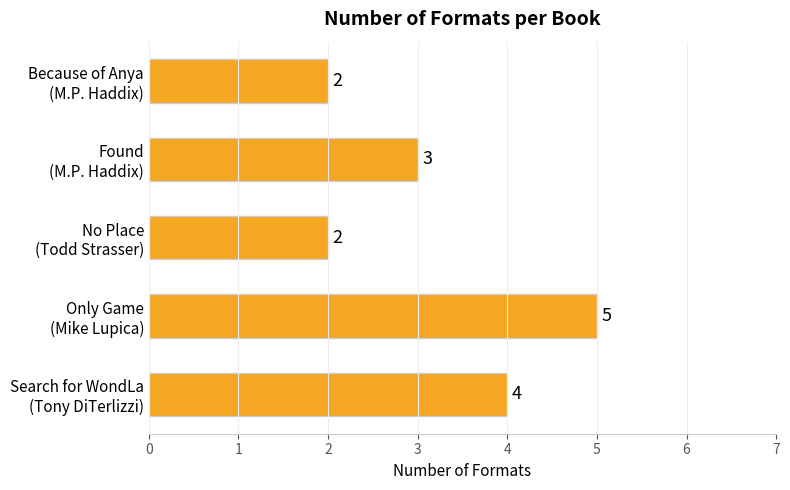

What is the greatest value displayed?

5